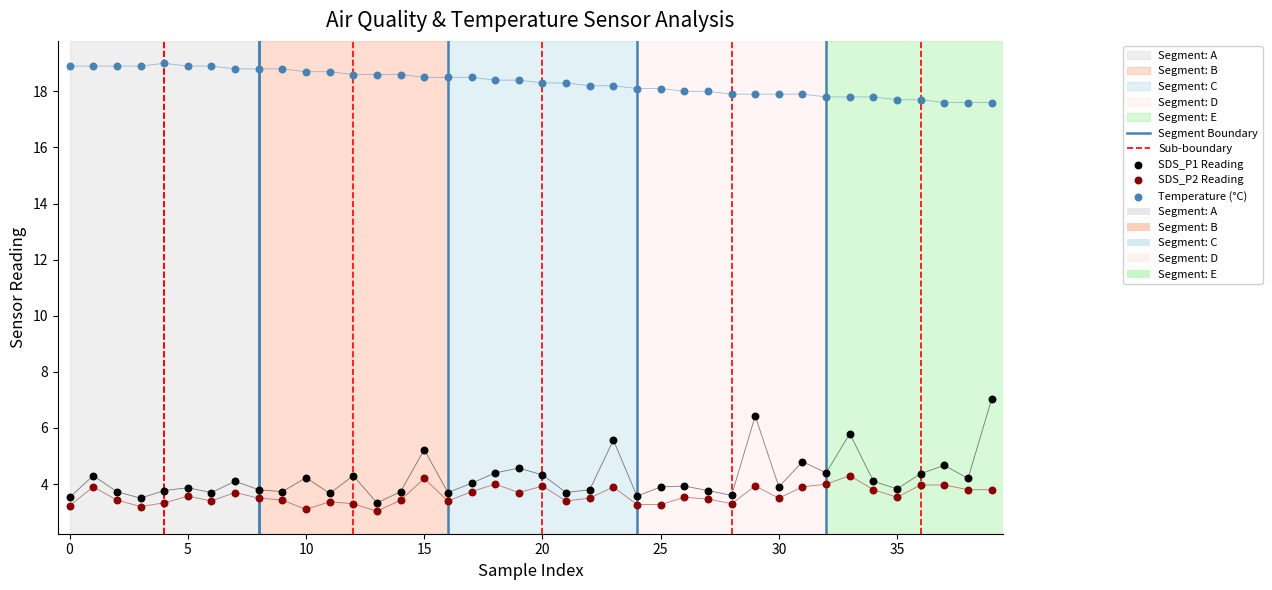

At which category is the sum across all series the highest?

39